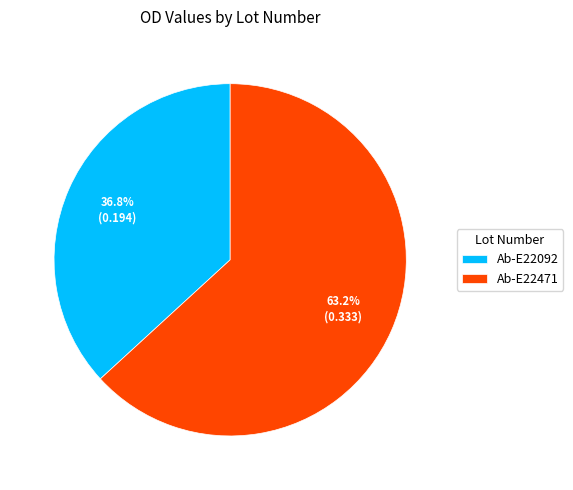

What percentage is NOT represented by Ab-E22471?

36.8%